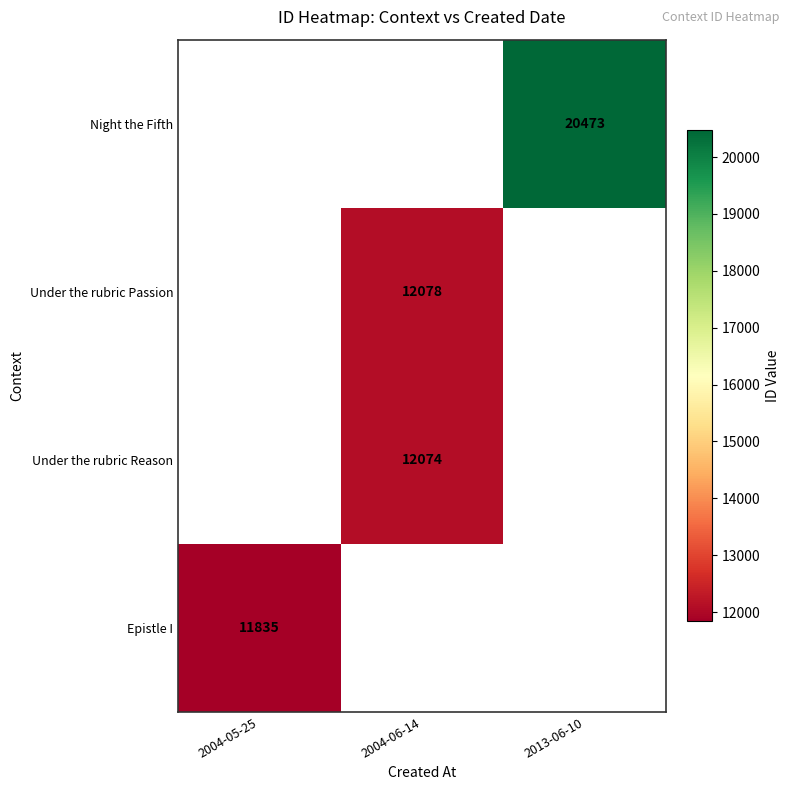

Is the value of Night the Fifth at 2013-06-10 greater than the value of Epistle I at 2004-05-25?

Yes